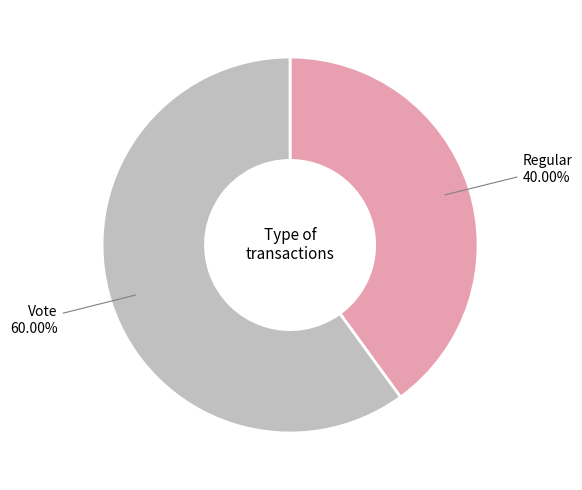

Is it true that Regular is 53% of the pie?

False